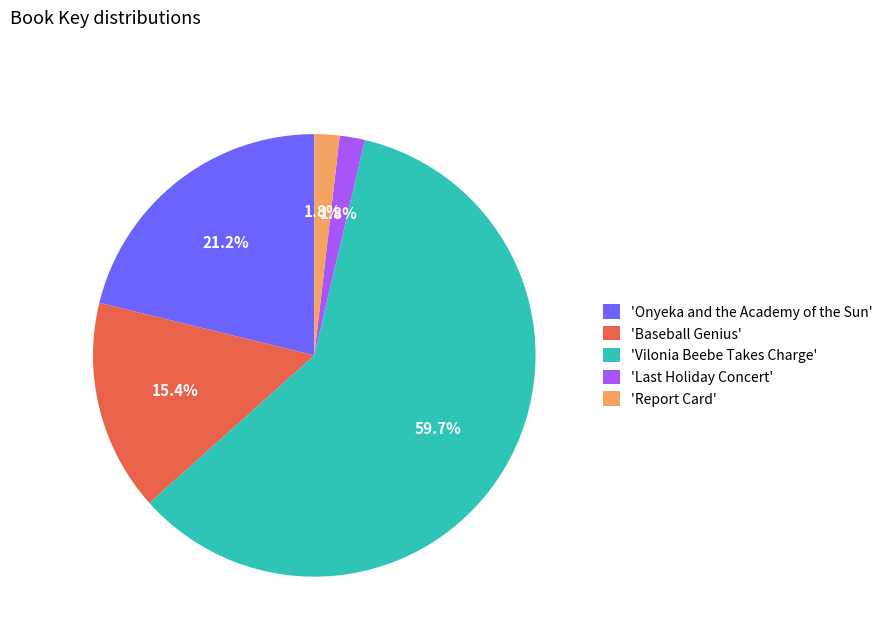

Which slice is the largest?

'Vilonia Beebe Takes Charge'